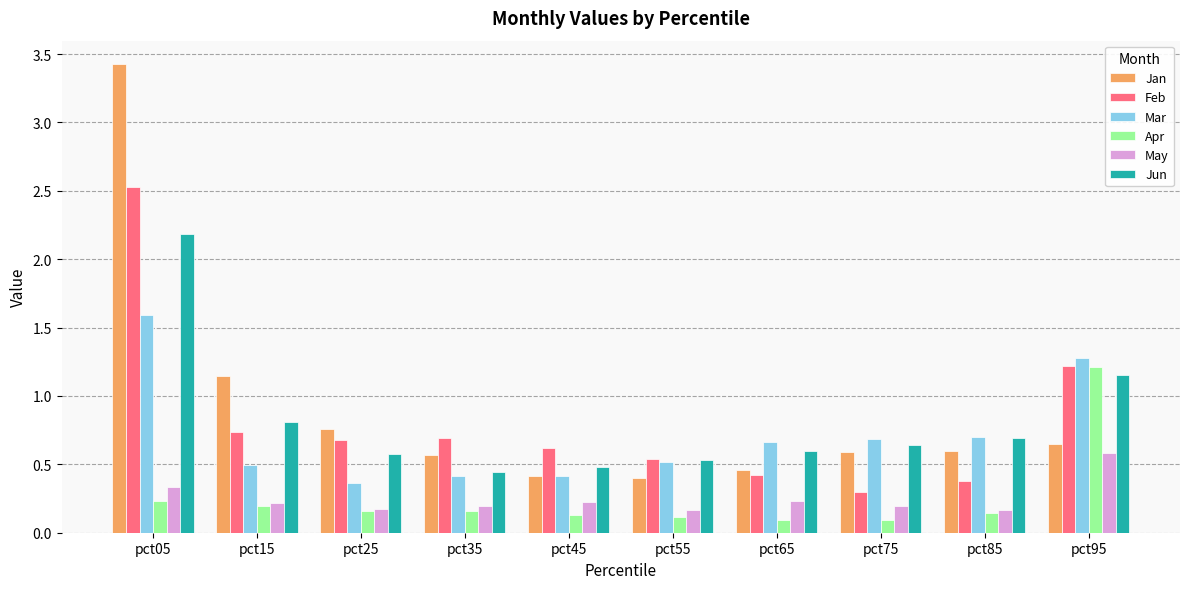

What is the difference between the Feb values at pct05 and pct55?

2.0